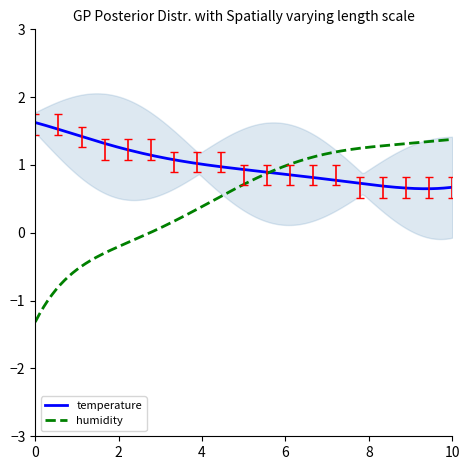

What is the maximum value for temperature?

1.6